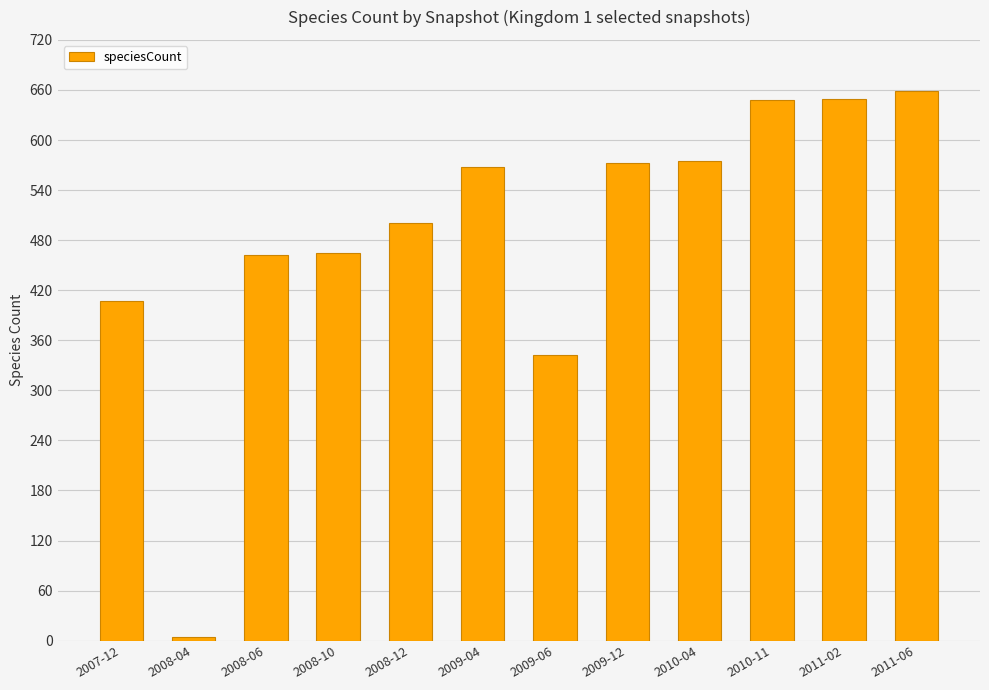

Are the bars grouped side by side (vs. stacked)?

No